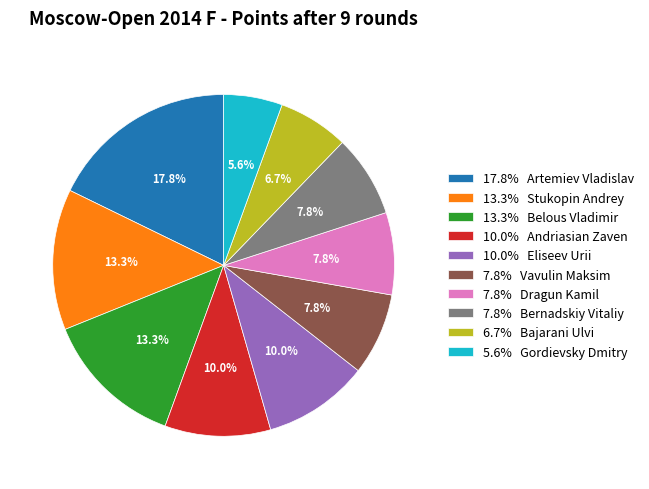

Which slice is the largest?

17.8% Artemiev Vladislav